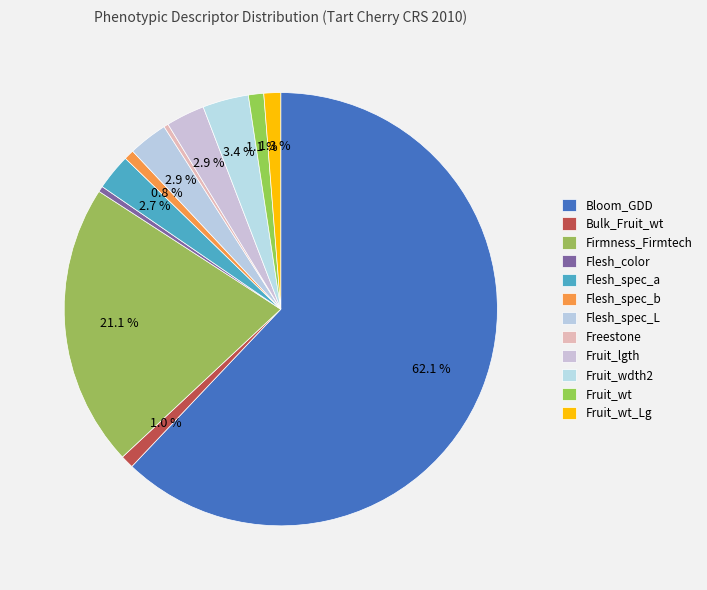

Count the number of slices in the pie.

12